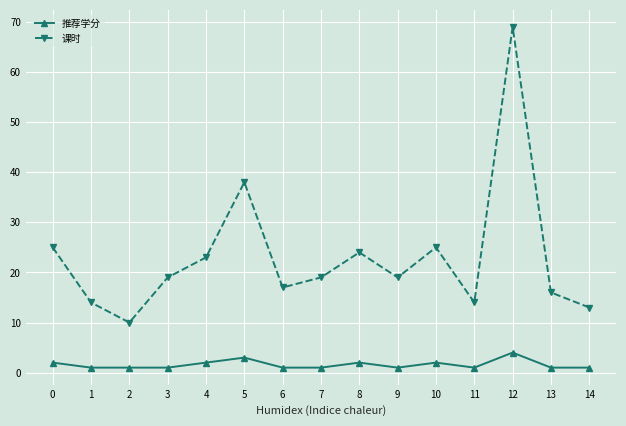

How many lines are shown in the chart?

2